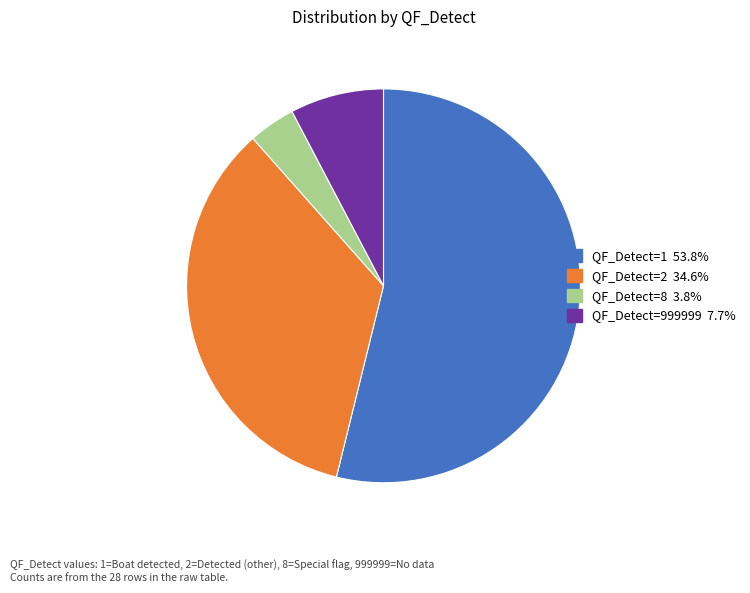

How many segments does this pie chart have?

4